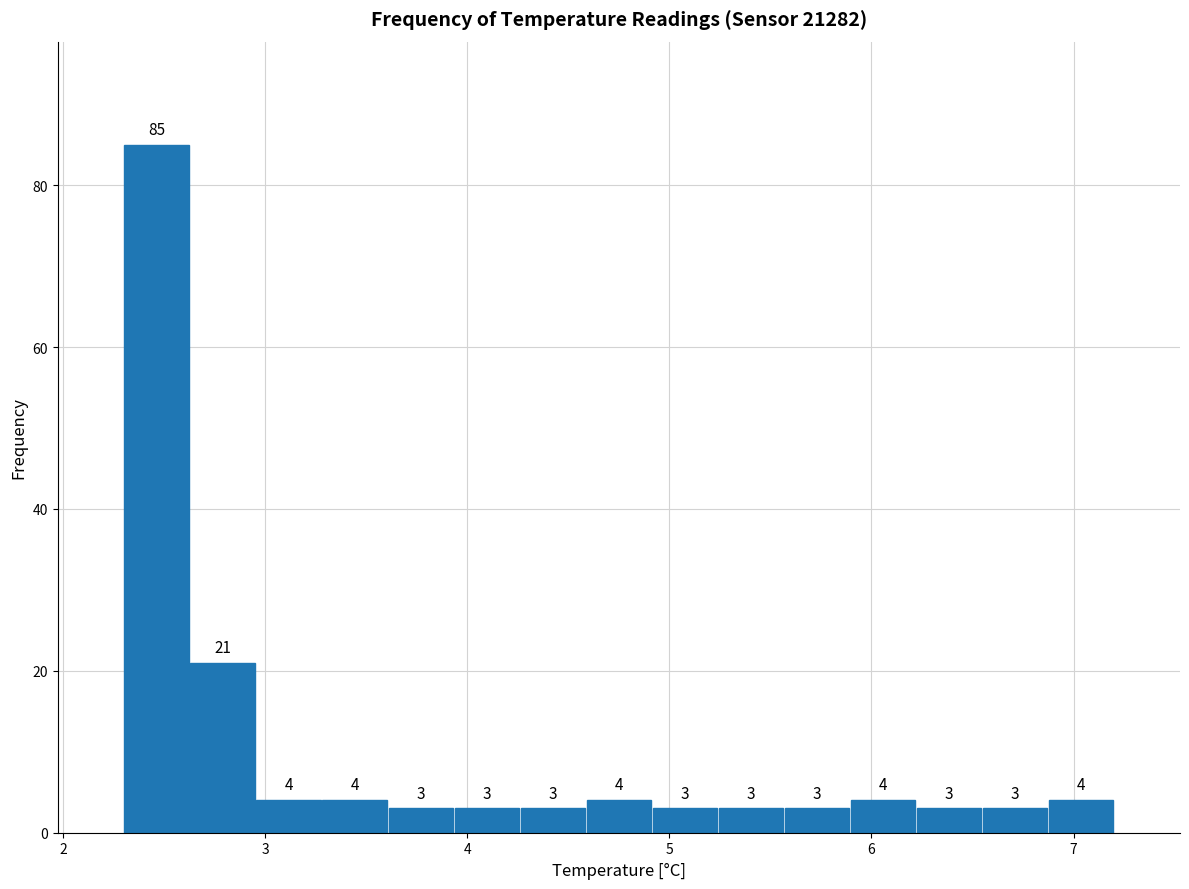

Around what value on the x-axis is the tallest bar? Give the approximate position of its centre, as read against the axis.

2.5